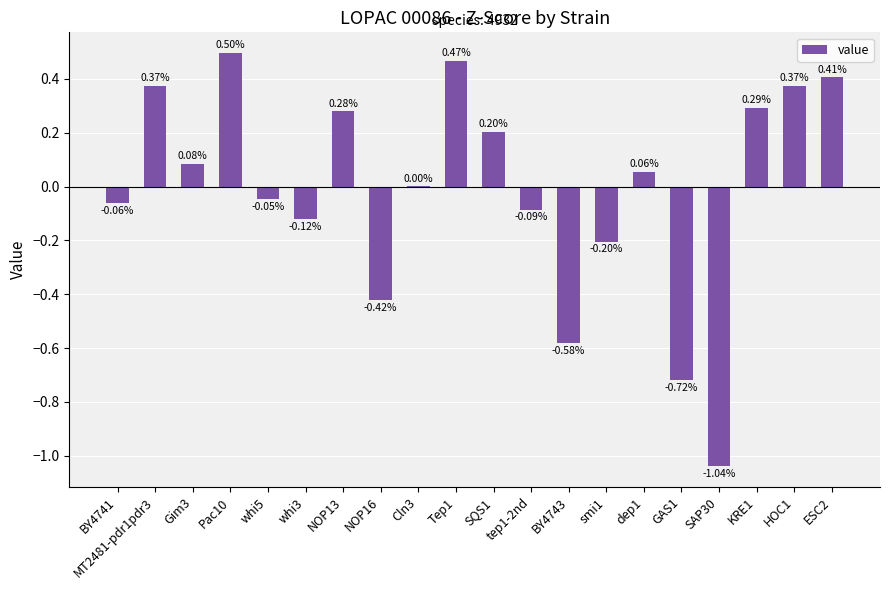

What is the difference between the values at tep1-2nd and Pac10?

0.6